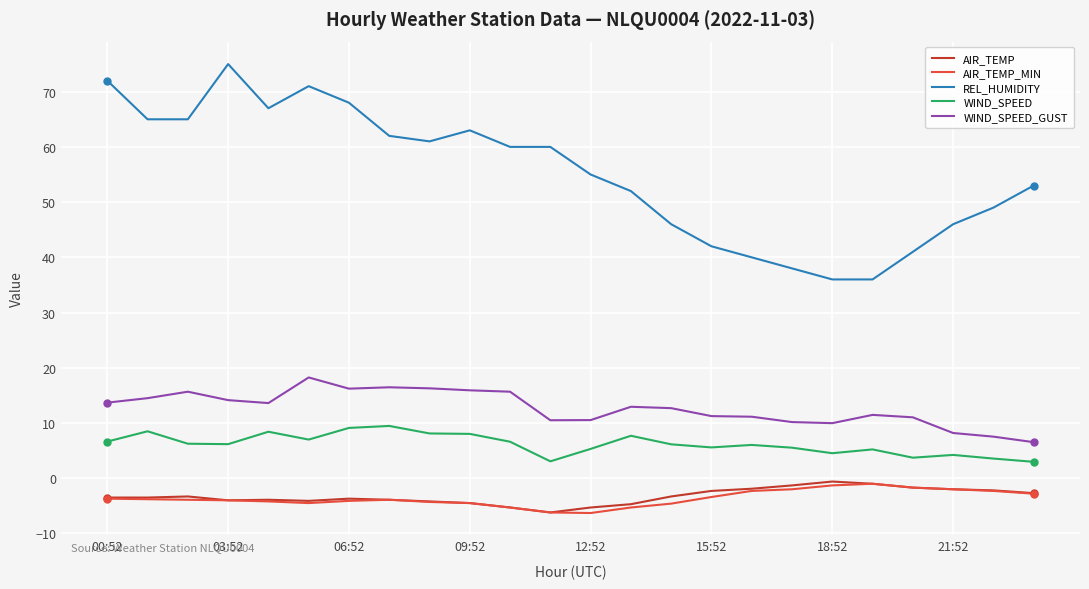

At how many categories does at least one series exceed 57?

12